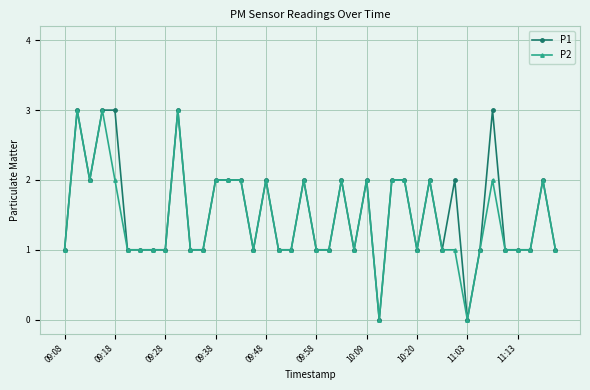

What are all the series names shown in the legend?

P1, P2